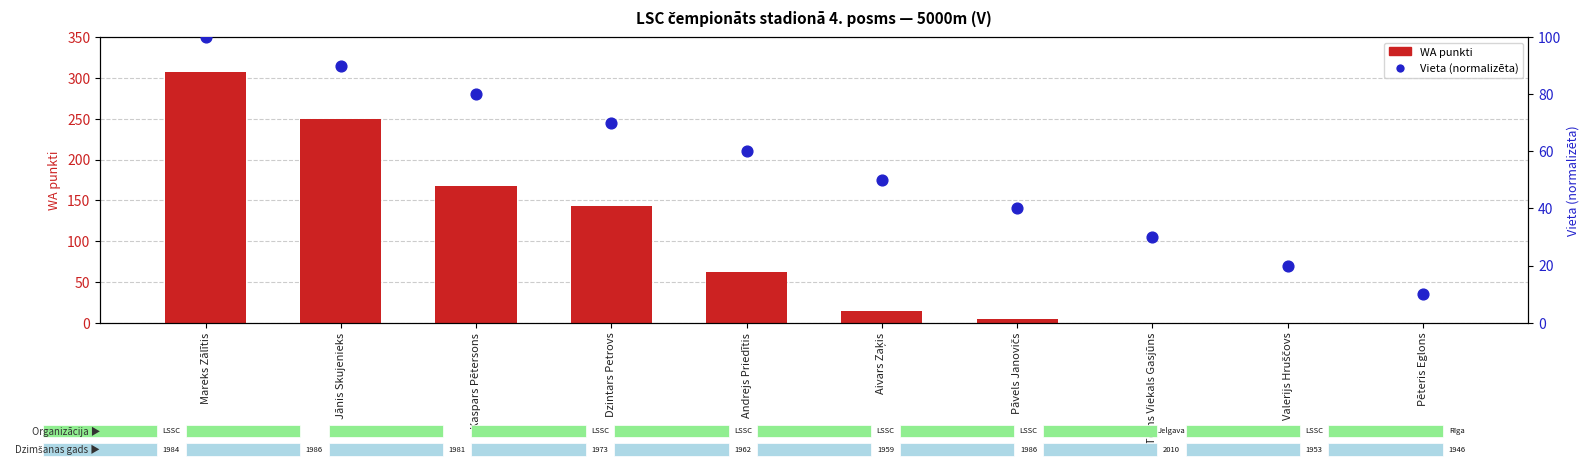

Which series has the largest total across all categories?

WA punkti